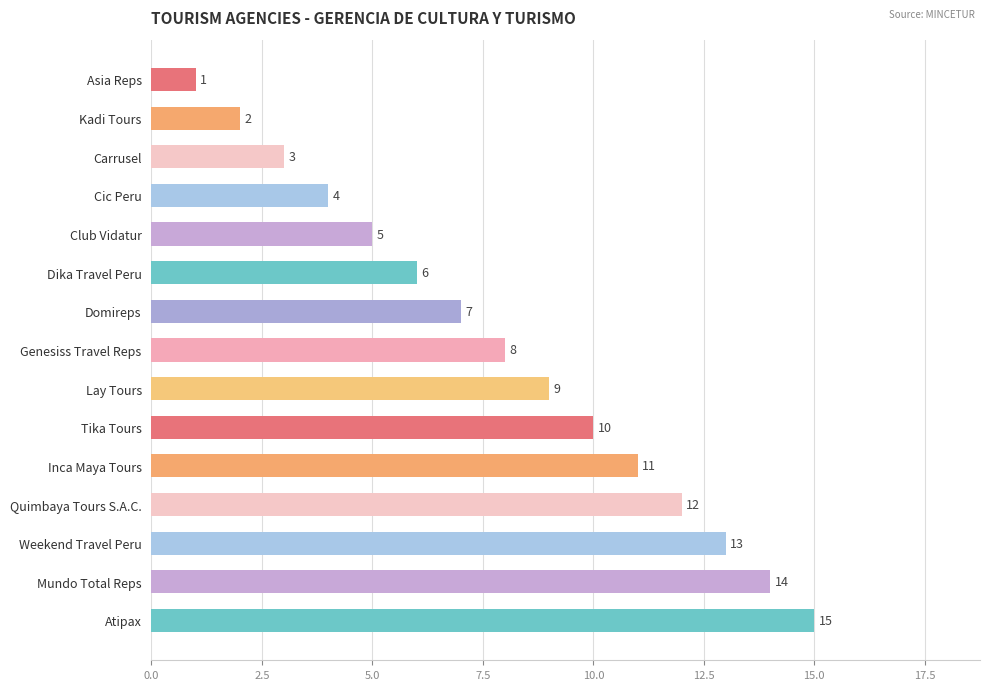

What is the value of the 15th bar from the top?

15